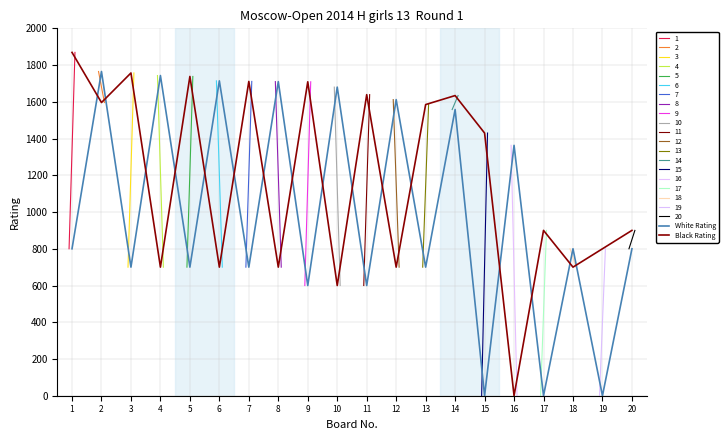

True or false: White Rating and Black Rating intersect in this chart.

True